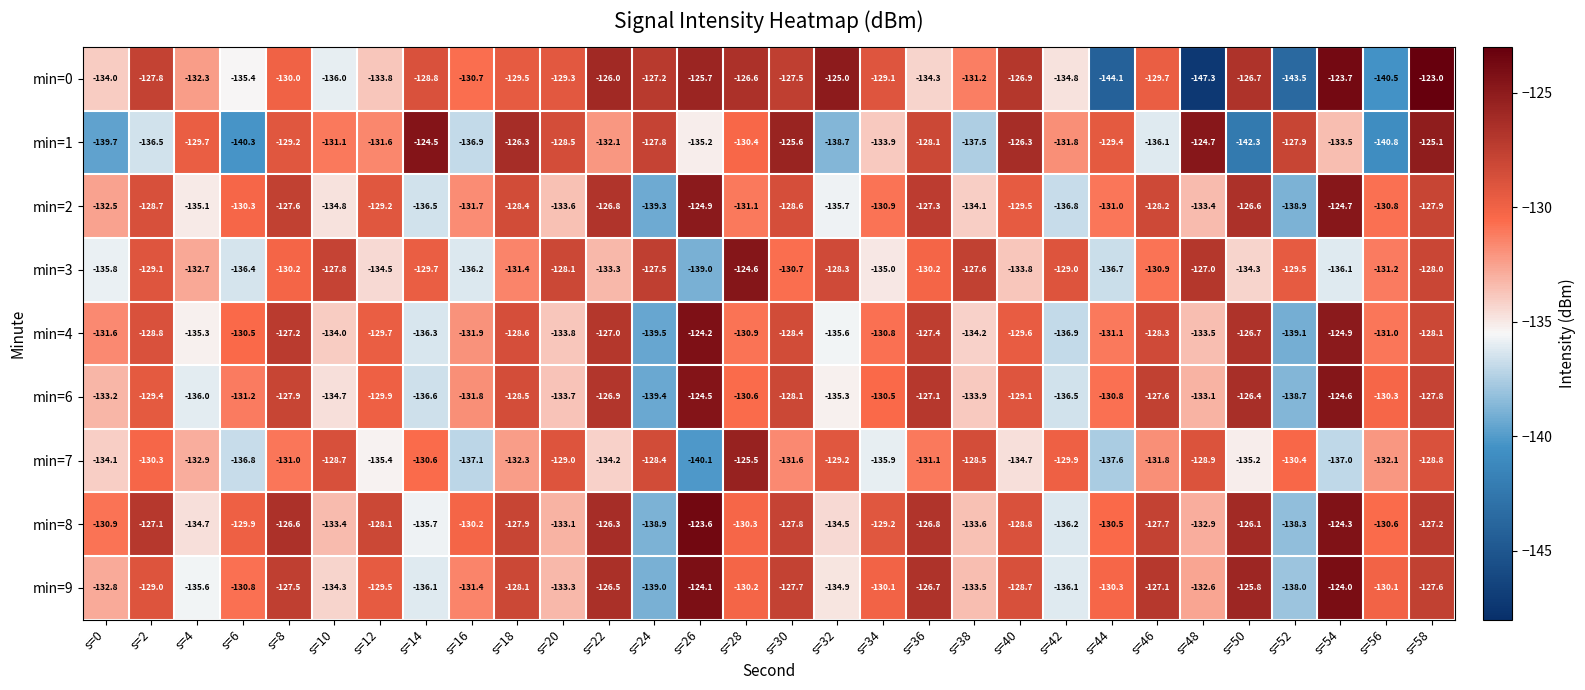

Rank the series at s=44 from lowest to highest value.

min=0, min=7, min=3, min=4, min=2, min=6, min=8, min=9, min=1